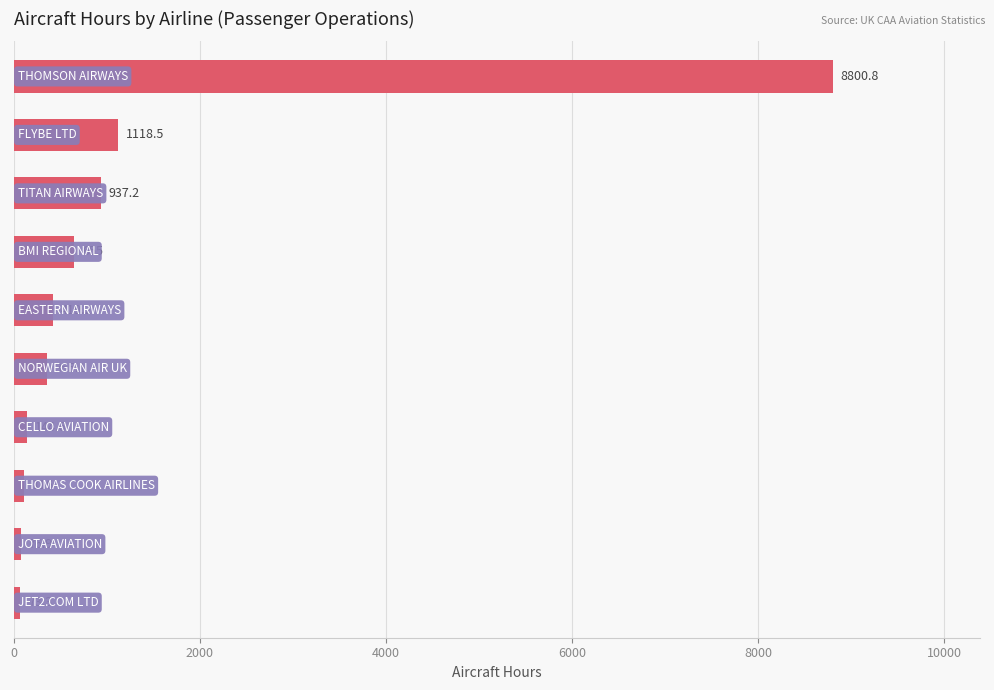

What is the value of the 6th bar from the top?

355.1